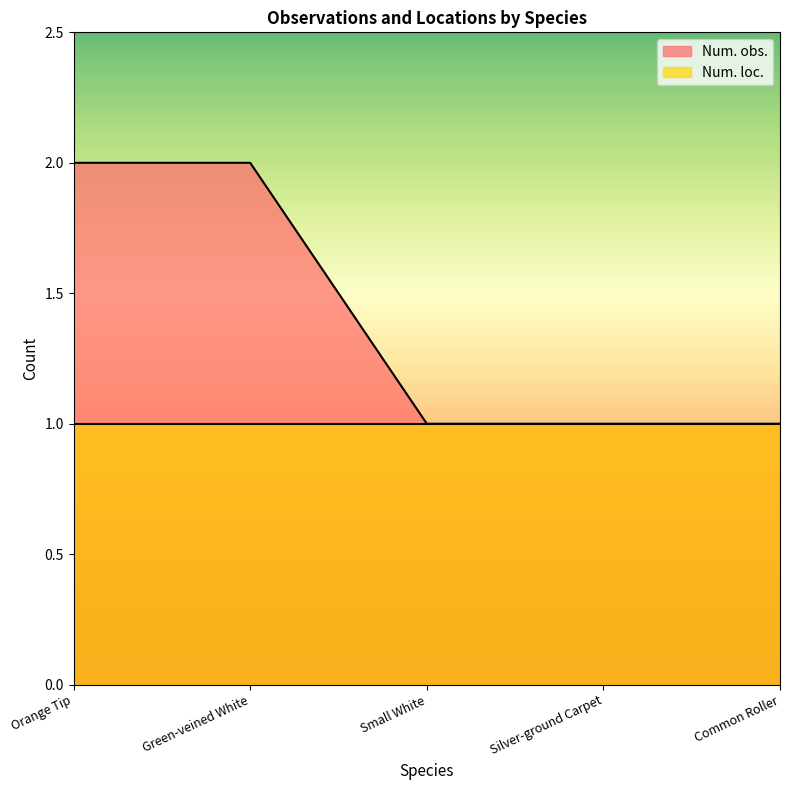

What is the difference between the maximum and minimum values?

1